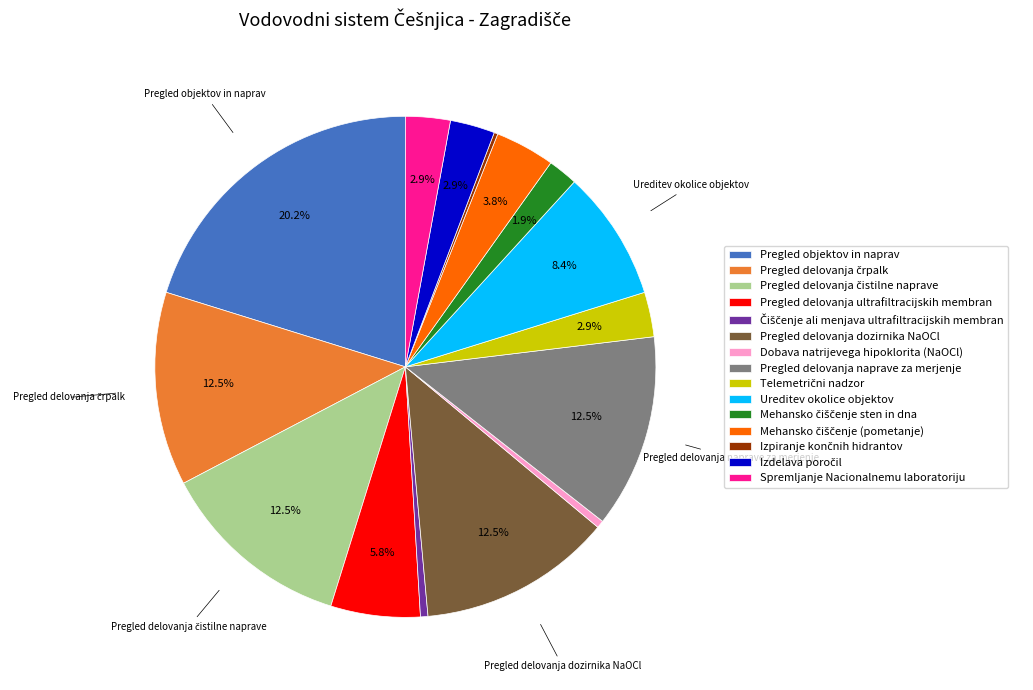

Is there a majority slice in this chart?

No